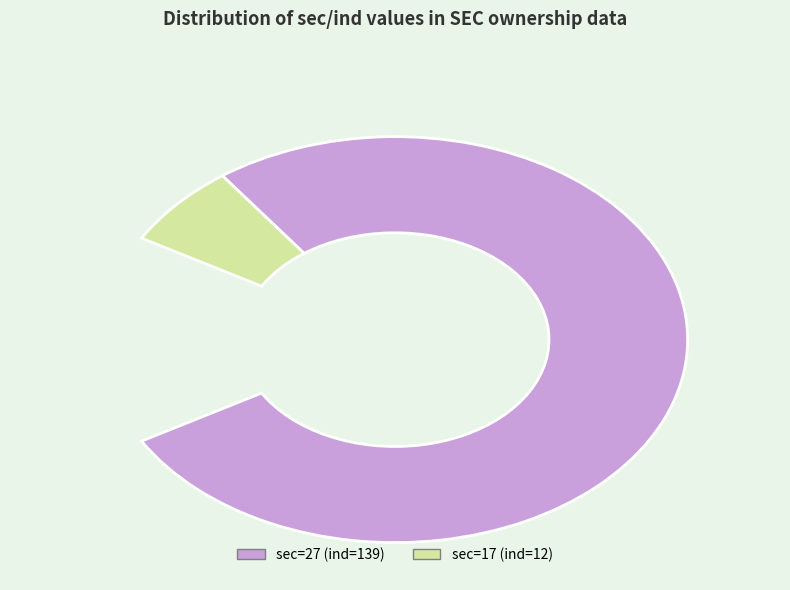

Which slice is the smallest?

17